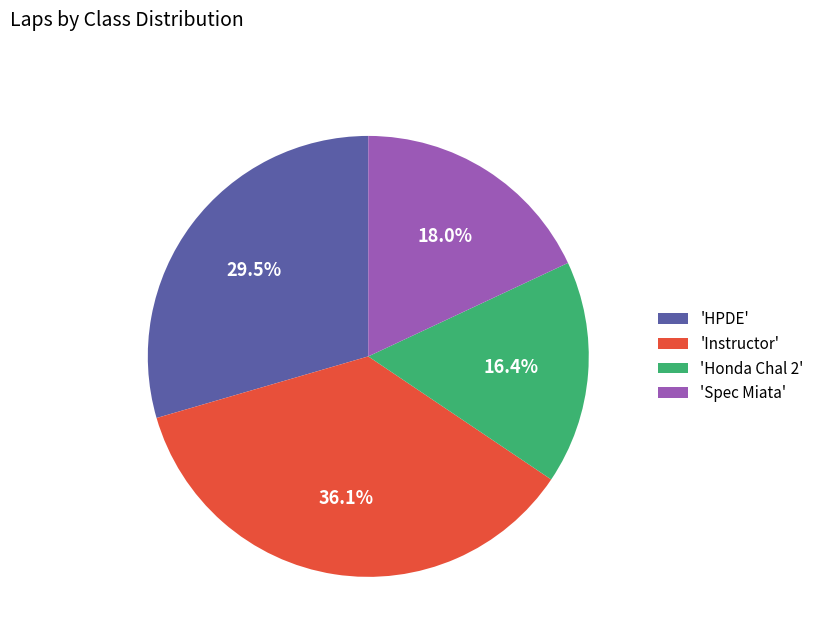

Does 'Spec Miata' account for over 50% of the chart?

No